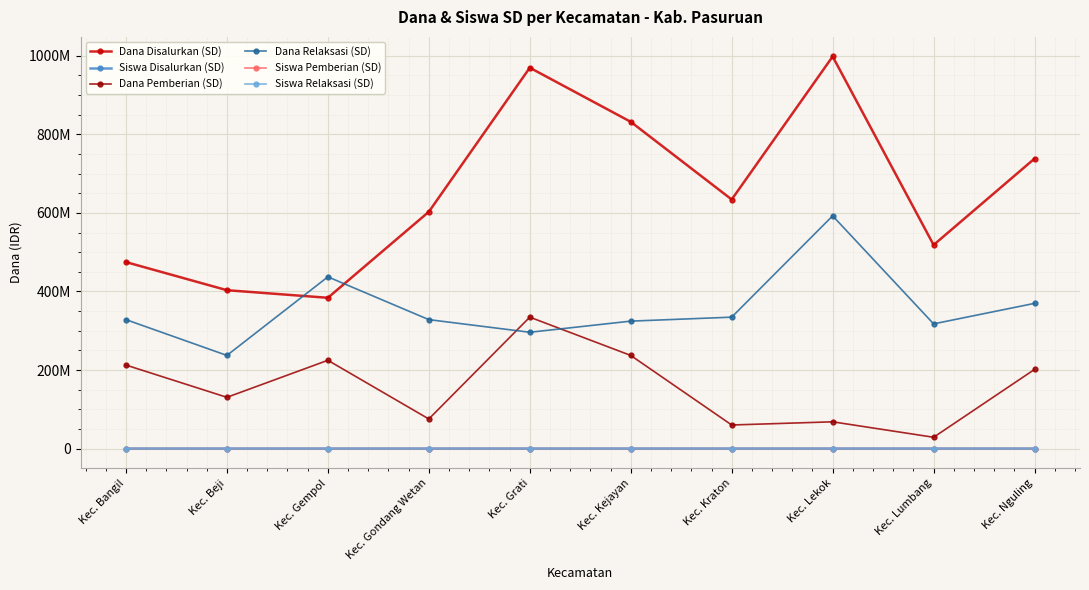

Which category has the highest value in the Siswa Disalurkan (SD) series?

Kec. Lekok